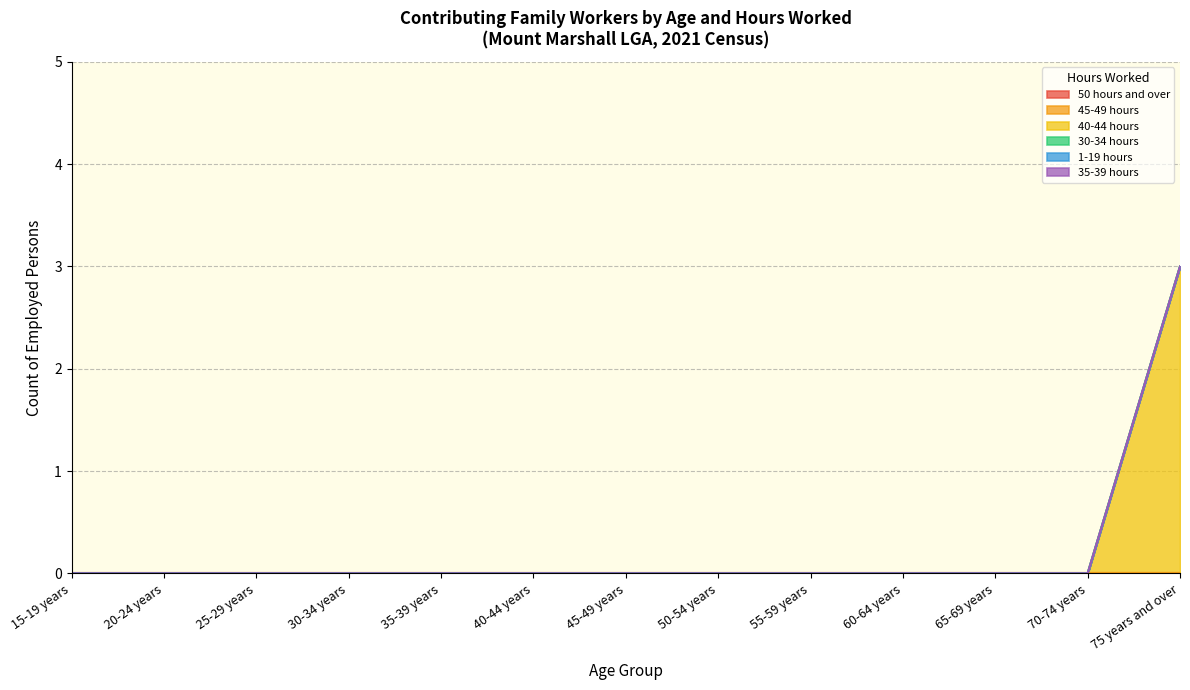

Which series has the largest total across all categories?

40-44 hours